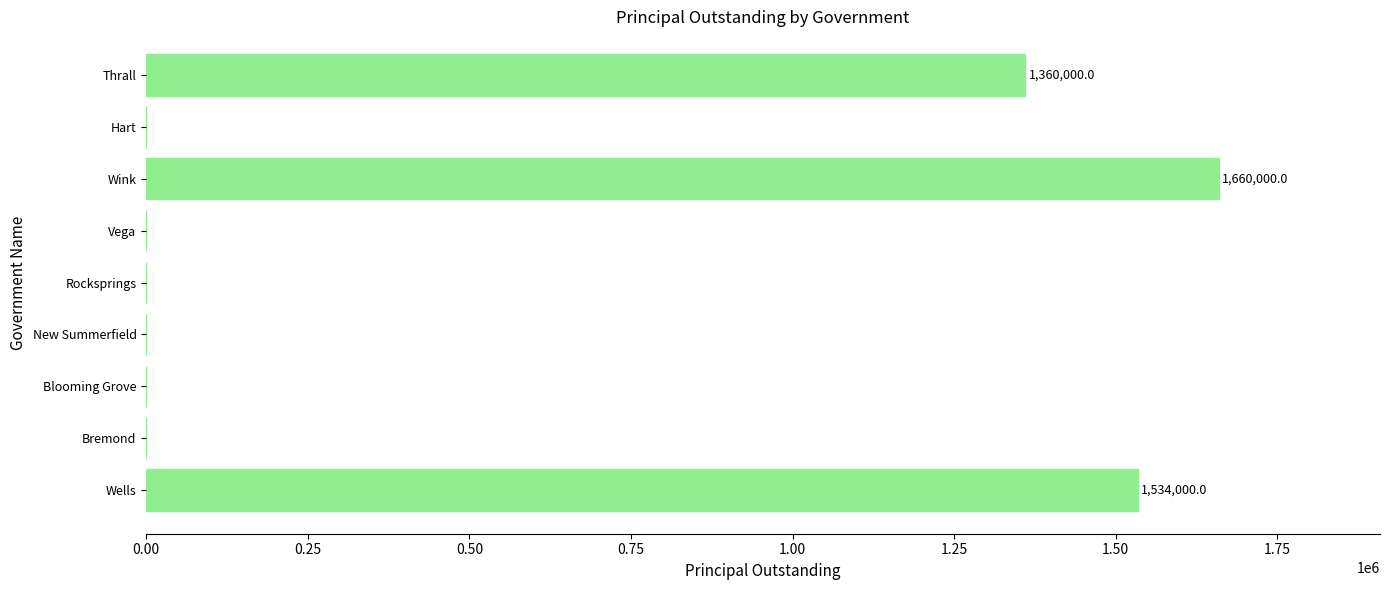

What is the sum of the values at New Summerfield and Wink?

1660000